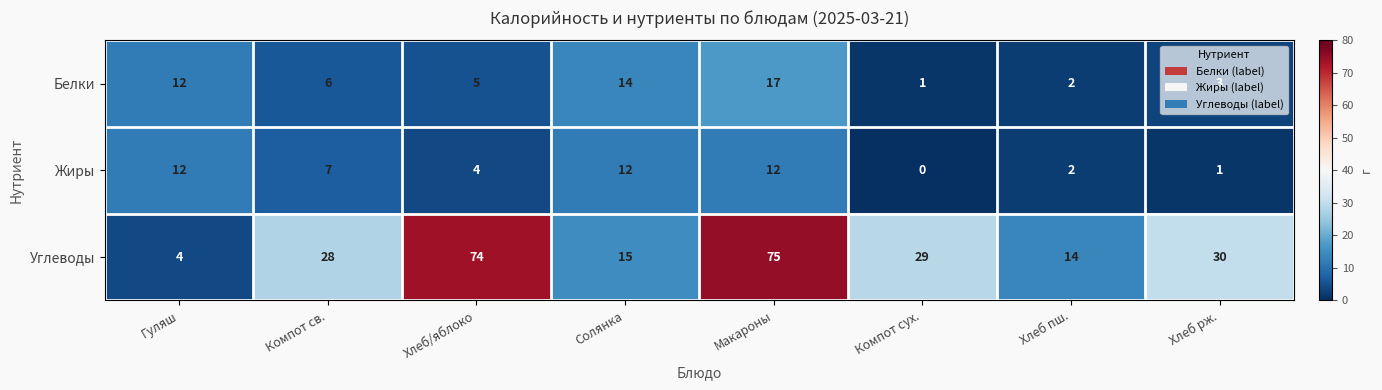

What is the sum of the Углеводы values at Макароны and Солянка?

90